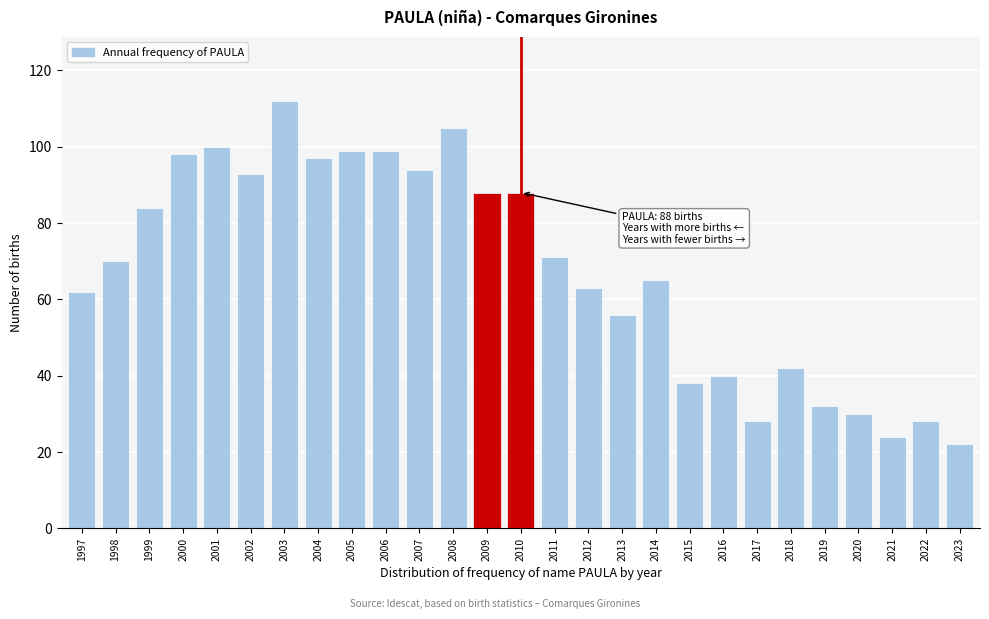

Reading right to left, transcribe all the data shown in this chart.

2023=22	2022=28	2021=24	2020=30	2019=32	2018=42	2017=28	2016=40	2015=38	2014=65	2013=56	2012=63	2011=71	2010=88	2009=88	2008=105	2007=94	2006=99	2005=99	2004=97	2003=112	2002=93	2001=100	2000=98	1999=84	1998=70	1997=62